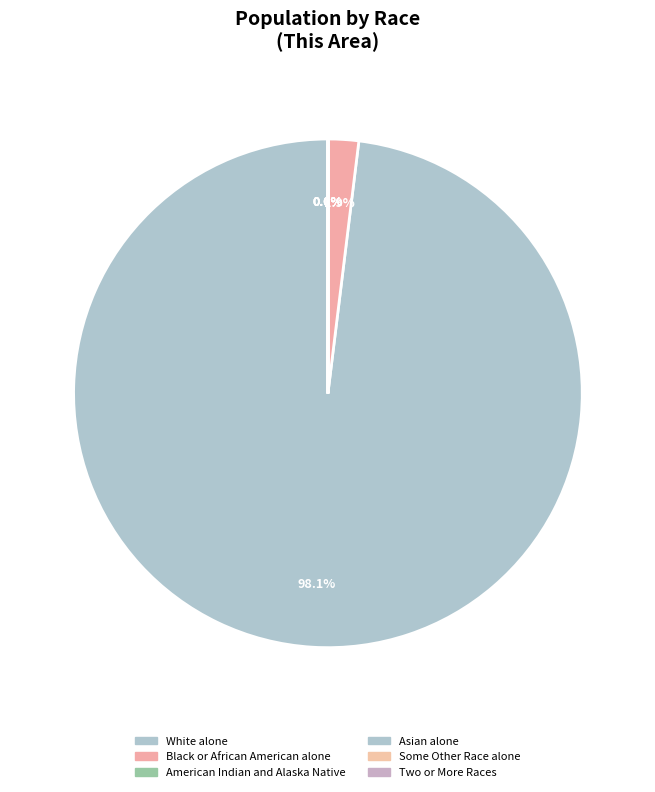

Is it true that Two or More Races is 1% of the pie?

False